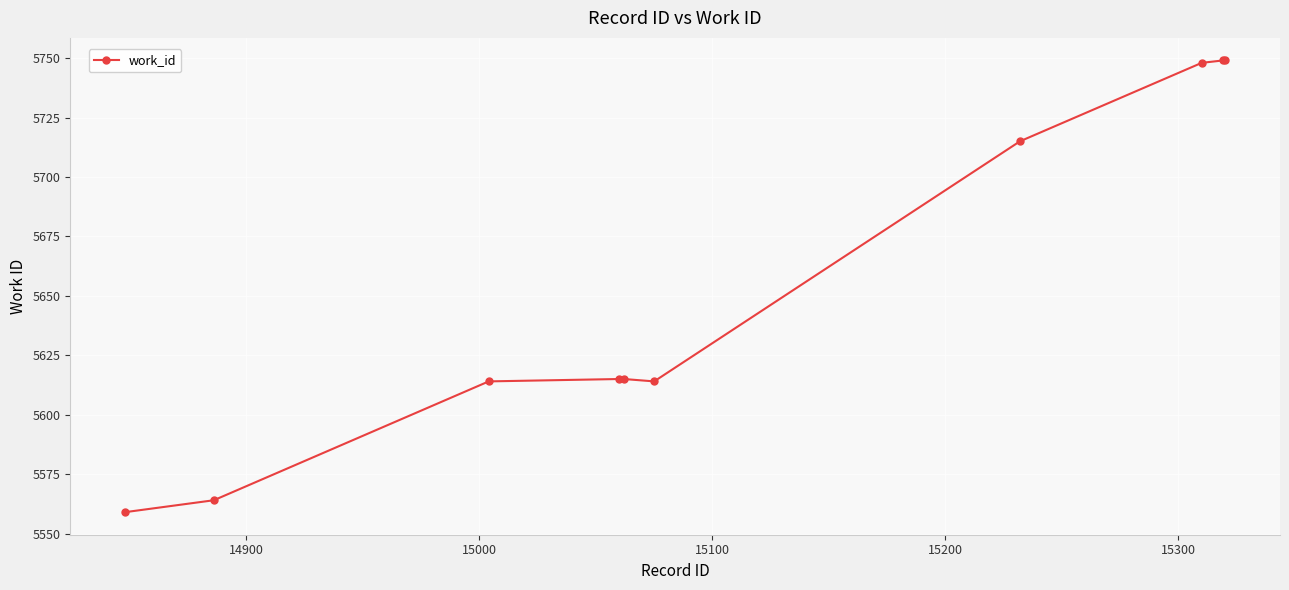

What is the average value?

5654